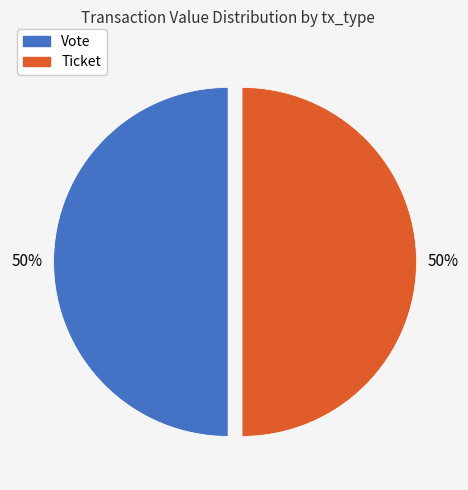

Do Vote and Ticket together represent more than half of the pie?

Yes